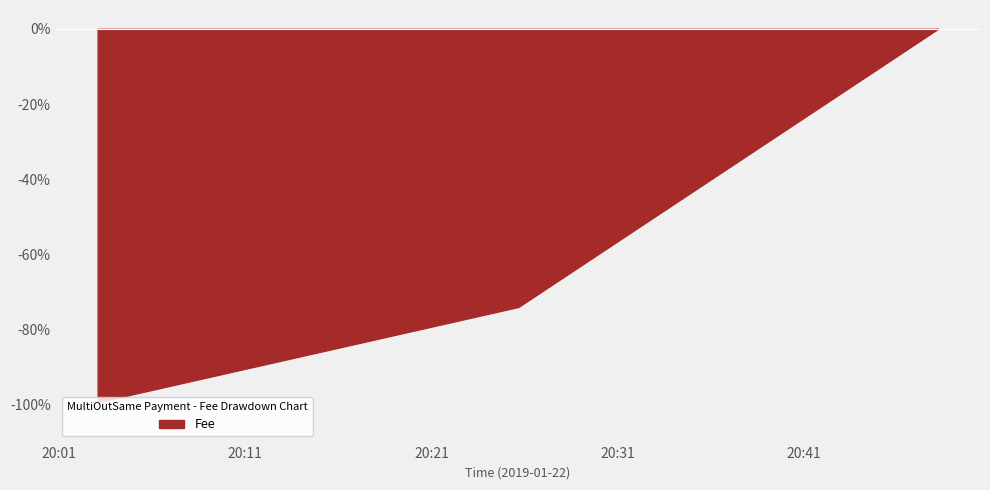

What is the average value?

-57.7